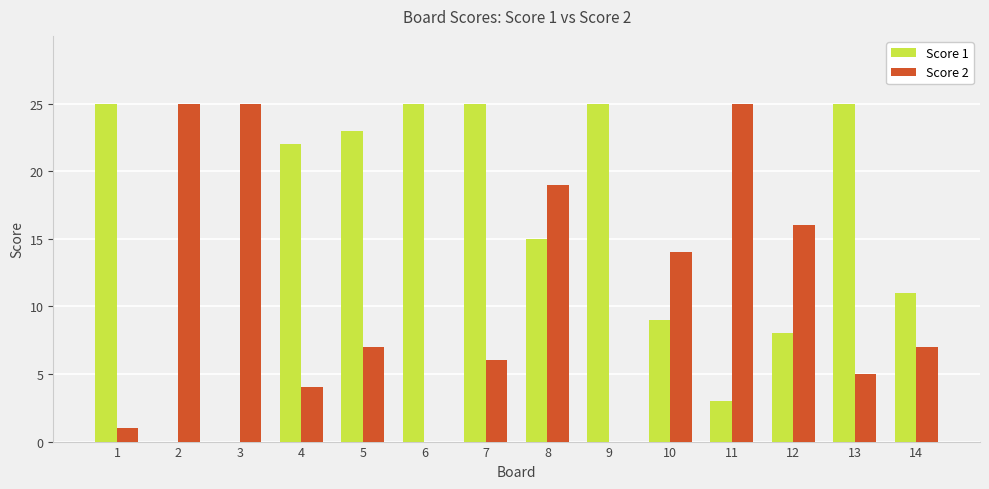

What is the greatest value displayed?

25